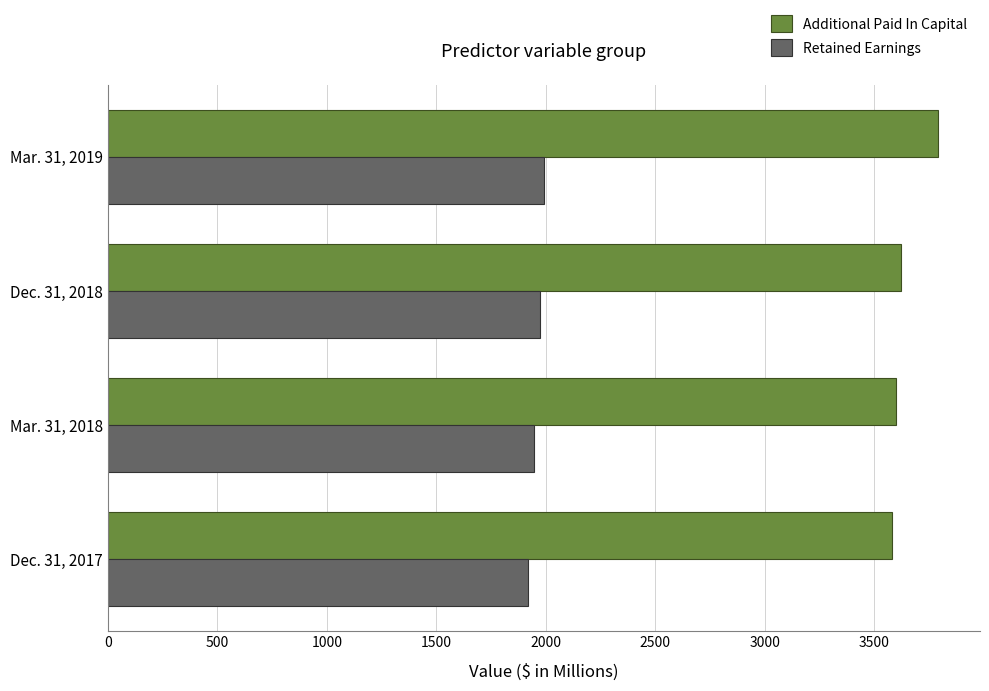

List the labels in order of Additional Paid In Capital value, largest first.

Mar. 31, 2019, Dec. 31, 2018, Mar. 31, 2018, Dec. 31, 2017